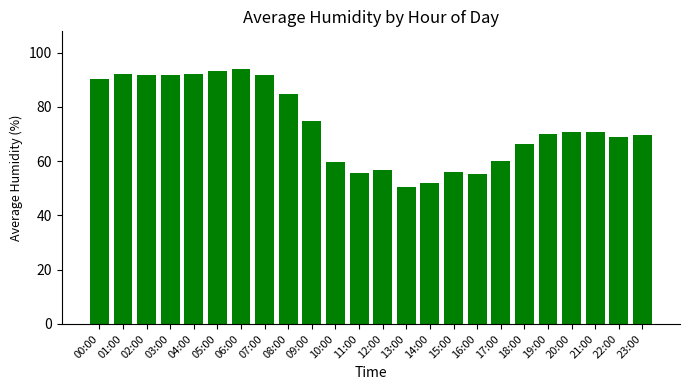

What is the label of the 22nd bar from the right?

02:00